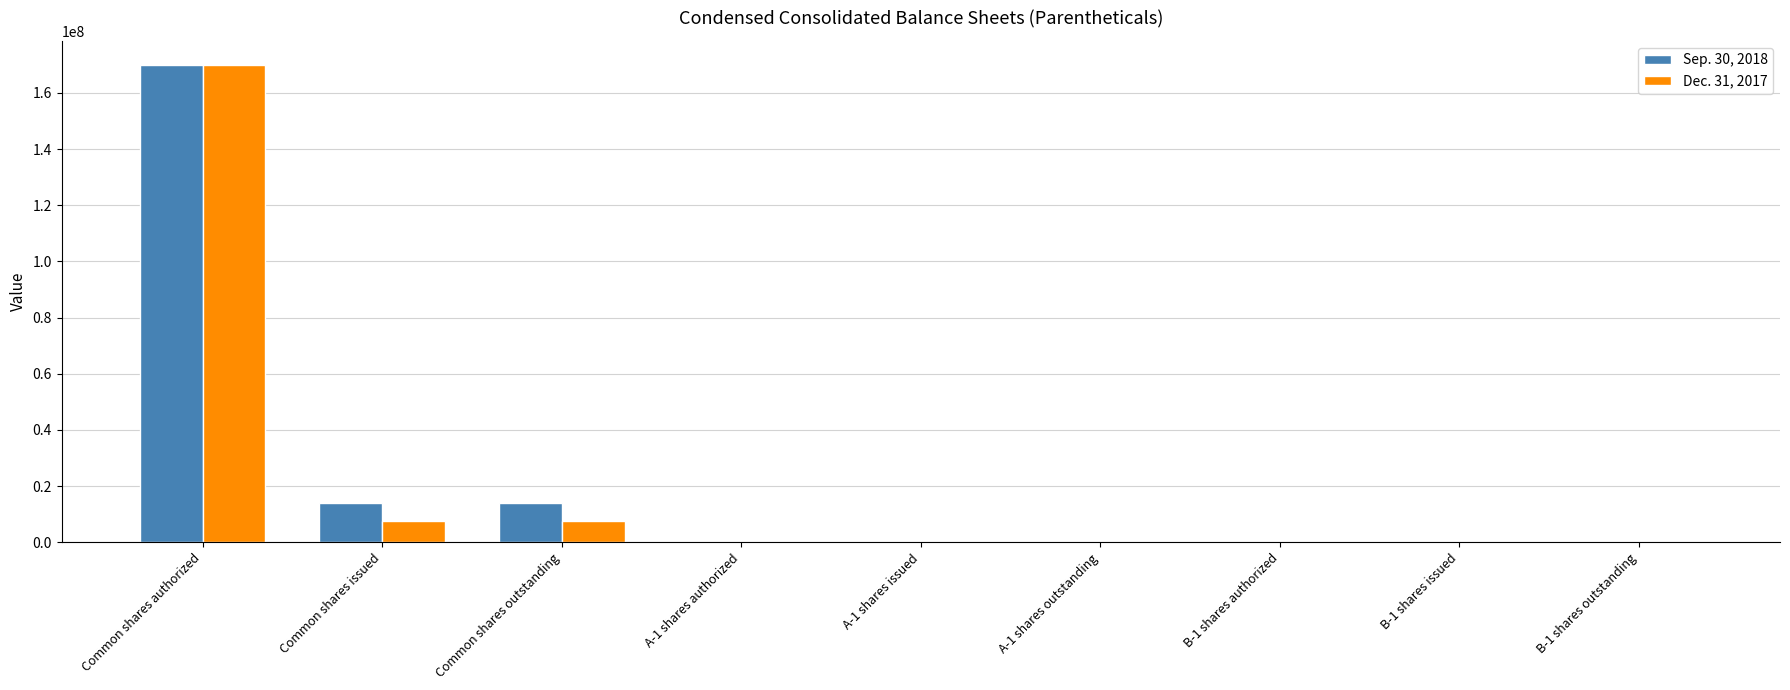

Which category has the highest value in the Dec. 31, 2017 series?

Common shares authorized